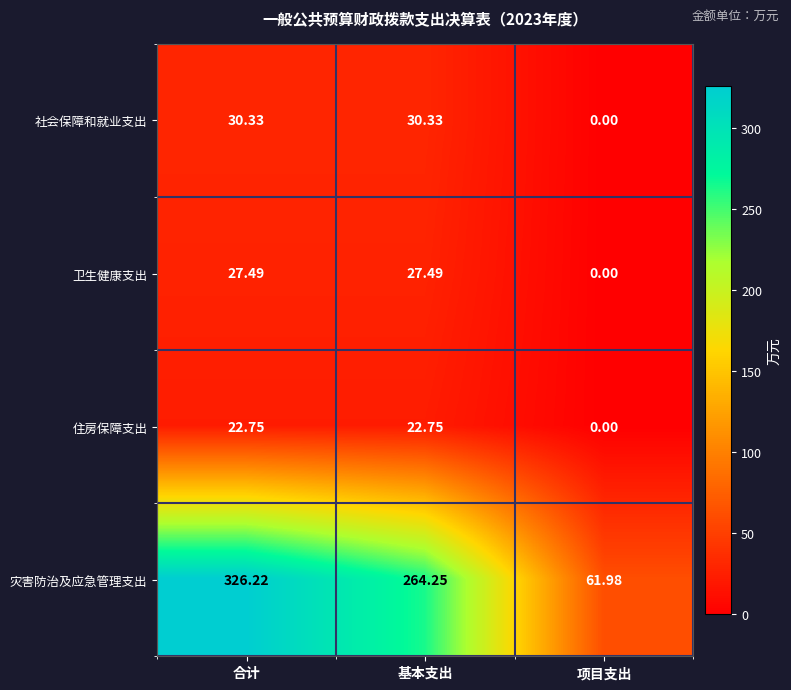

Which series has the largest total across all categories?

灾害防治及应急管理支出